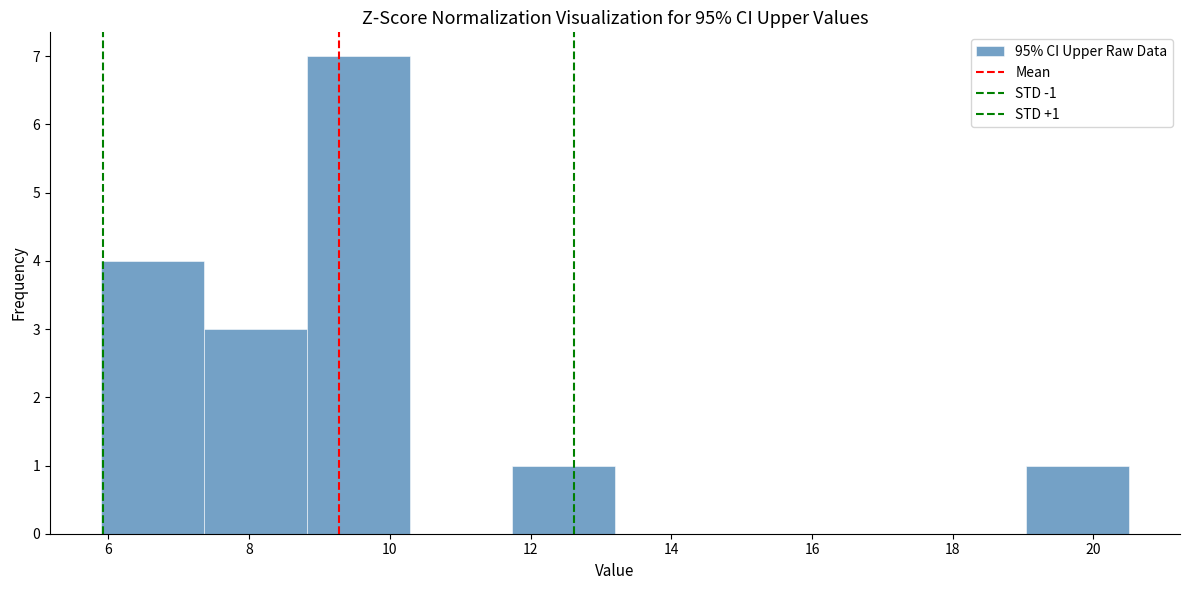

Which range on the x-axis has the tallest bar?

8.82 to 10.28